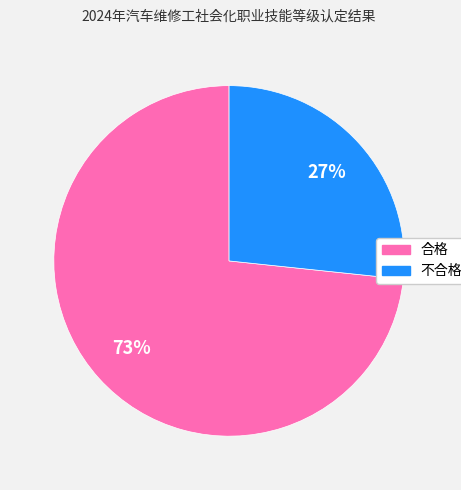

To the nearest percent, what is the average slice percentage?

50%